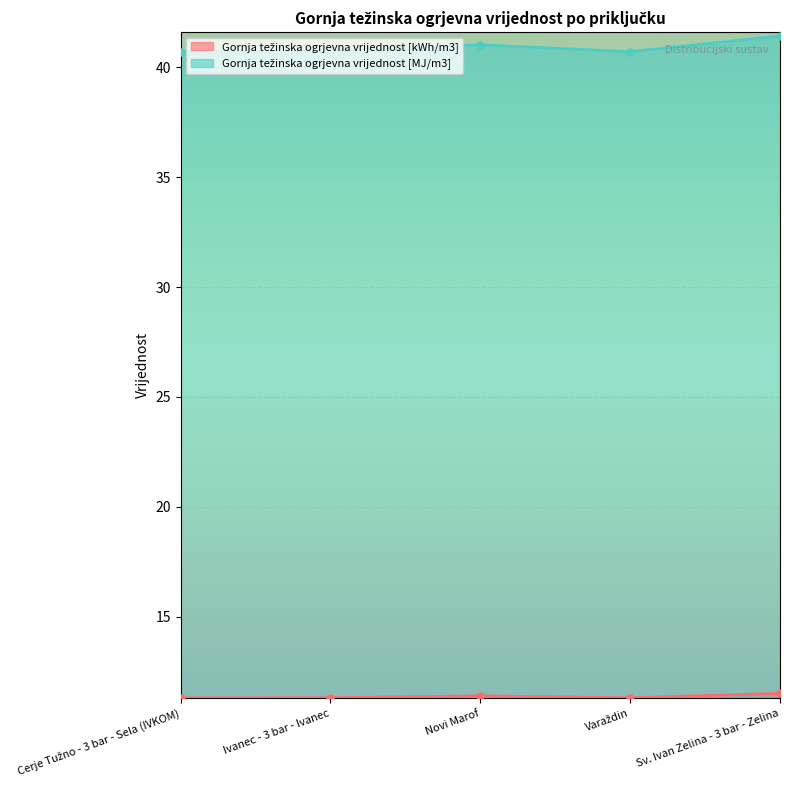

Which series has the largest range (max minus min)?

Gornja težinska ogrjevna vrijednost [MJ/m3]